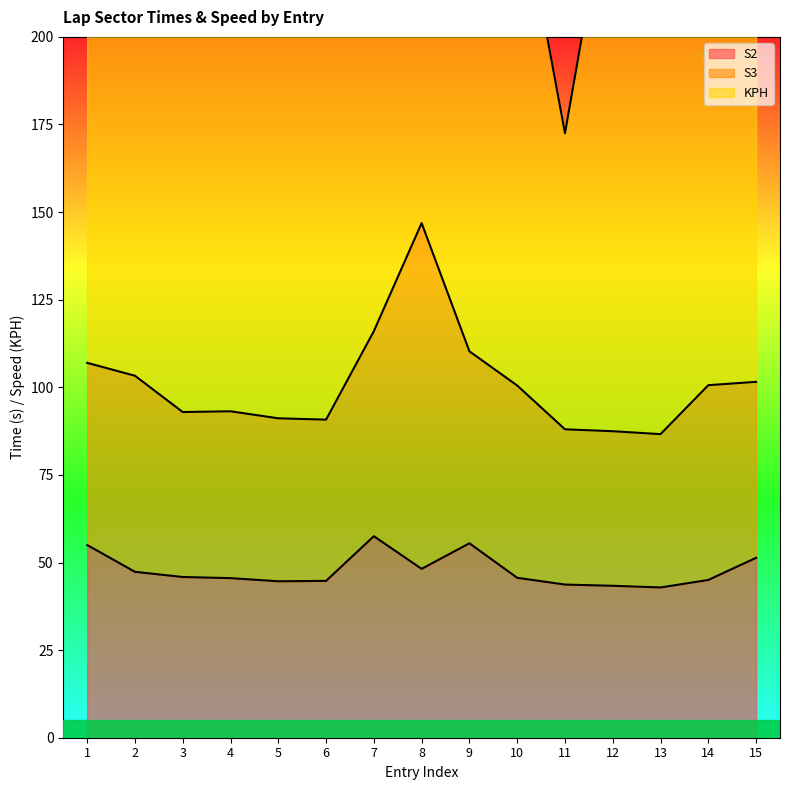

Does the chart display data point markers on the line(s)?

No